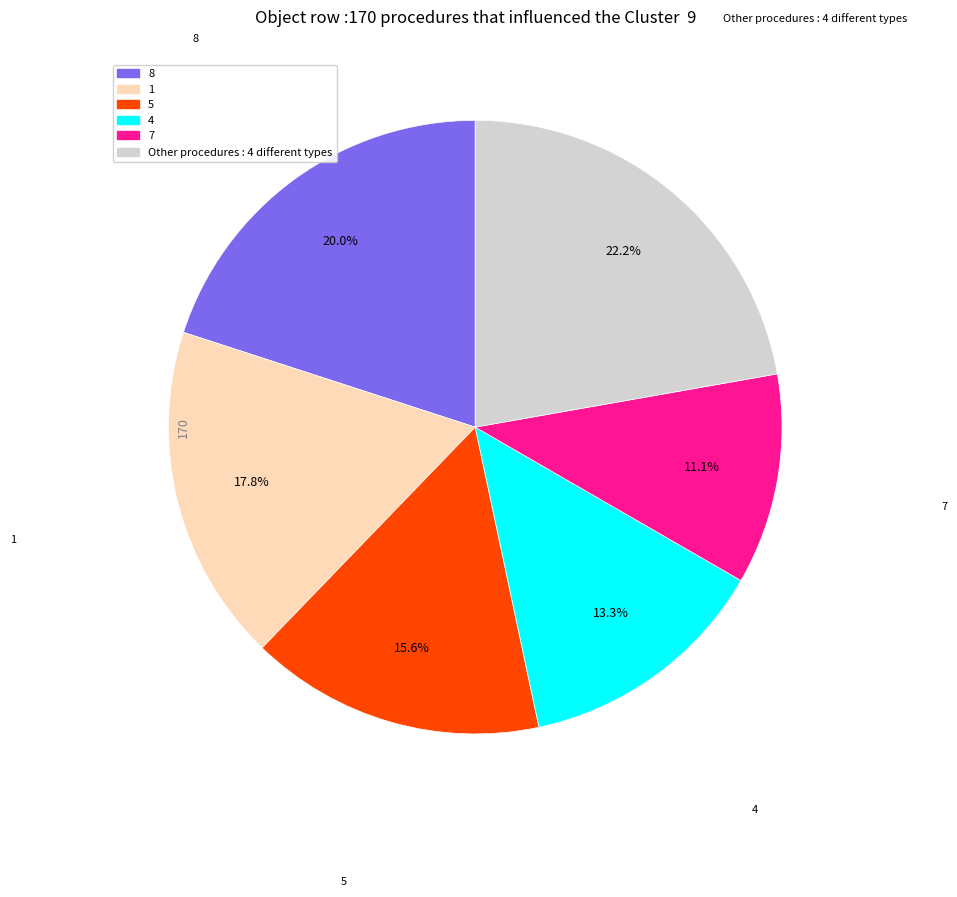

Is there a majority slice in this chart?

No